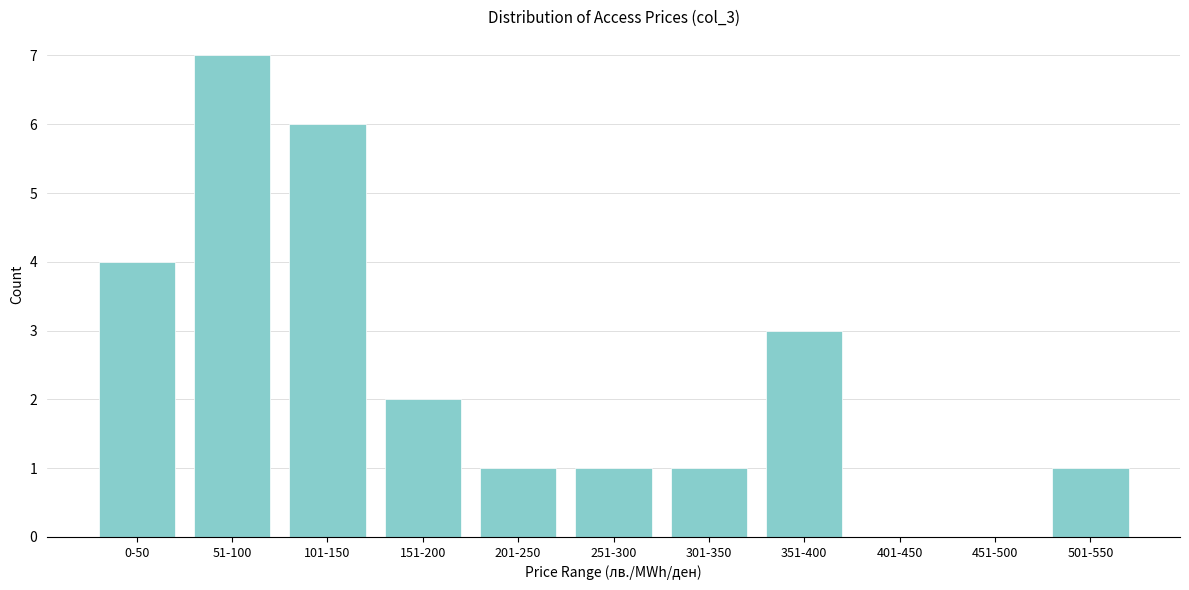

Reading left to right, list all the values displayed in this chart.

0-50=4	51-100=7	101-150=6	151-200=2	201-250=1	251-300=1	301-350=1	351-400=3	401-450=0	451-500=0	501-550=1